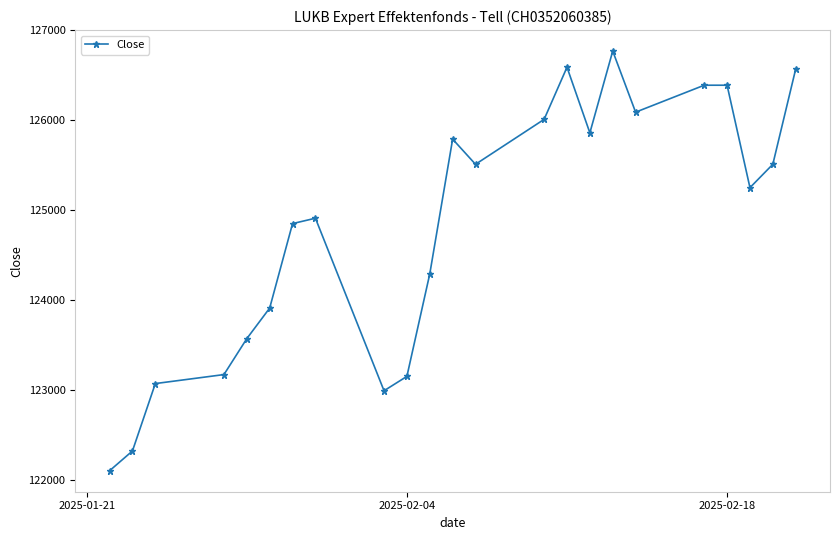

How many points are lower than both their immediate neighbors (excluding endpoints)?

5